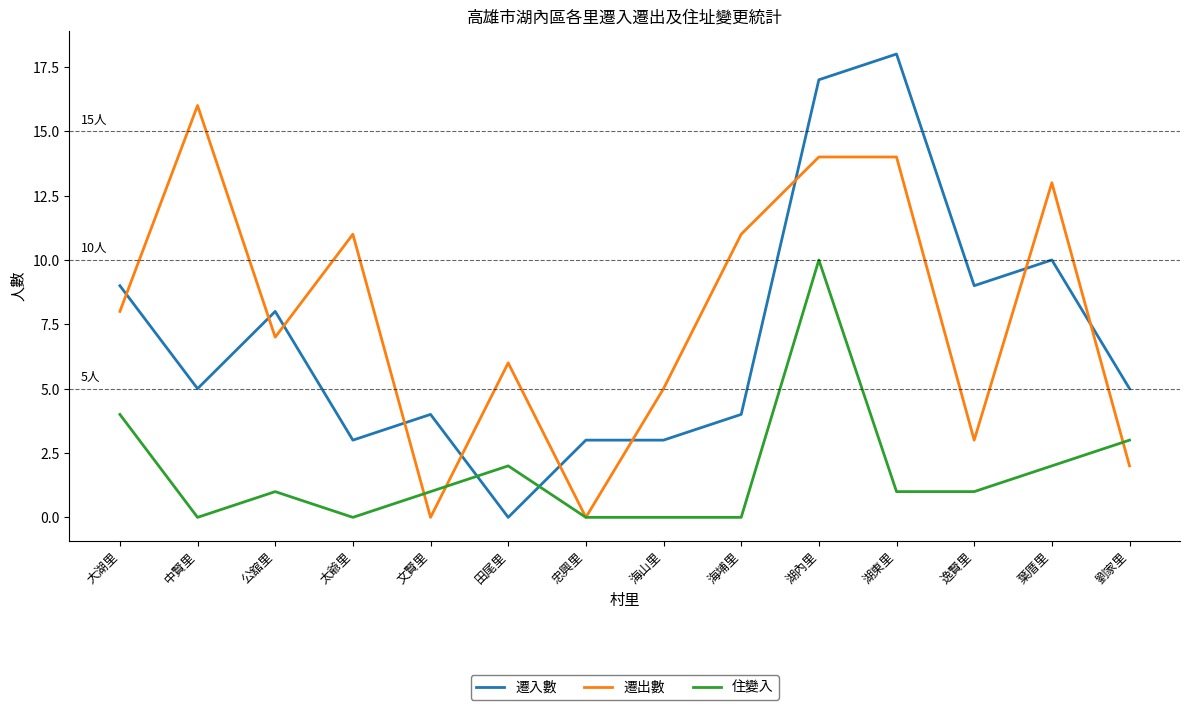

What are all the series names shown in the legend?

遷入數, 遷出數, 住變入